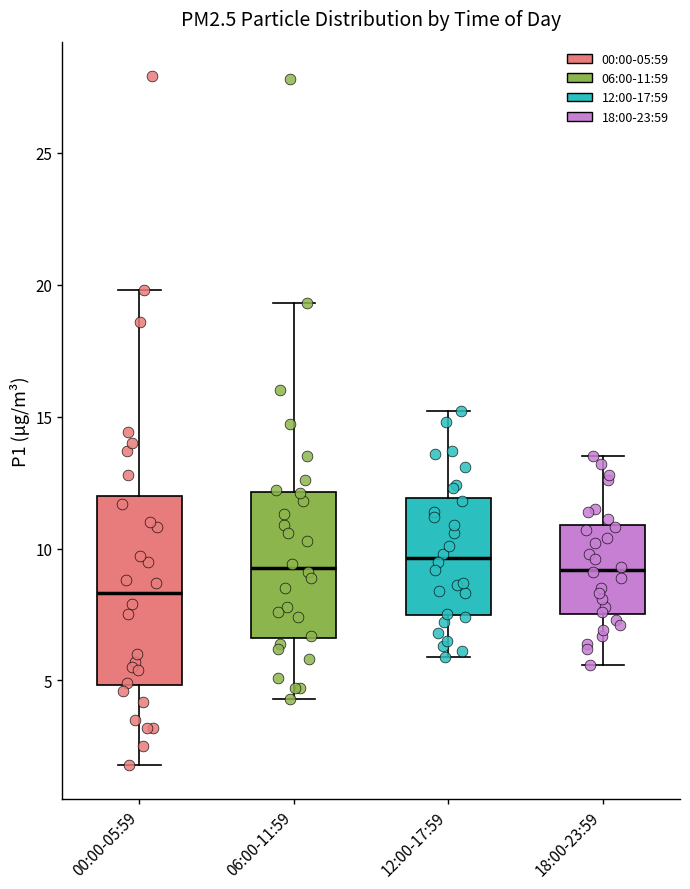

Reading left to right, read every box against the y-axis: the position of its median line, the range the box covers, and the ends of its whiskers. The values are not printed on the chart, so give them approximately, as read against the axis.

00:00-05:59: median 8.5, box 5.0 to 12.0, whiskers 2.0 to 20.0
06:00-11:59: median 9.5, box 6.5 to 12.0, whiskers 4.5 to 19.5
12:00-17:59: median 9.5, box 7.5 to 12.0, whiskers 6.0 to 15.0
18:00-23:59: median 9.0, box 7.5 to 11.0, whiskers 5.5 to 13.5